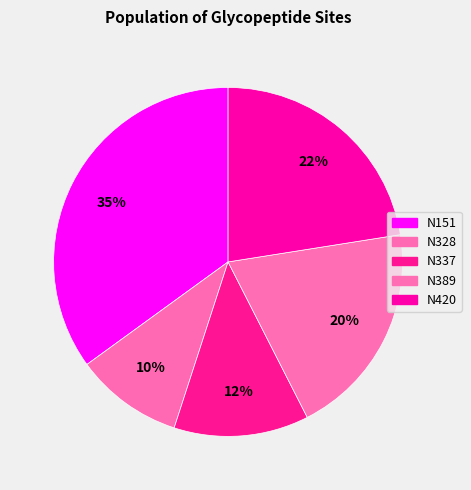

How many slices are in this pie chart?

5